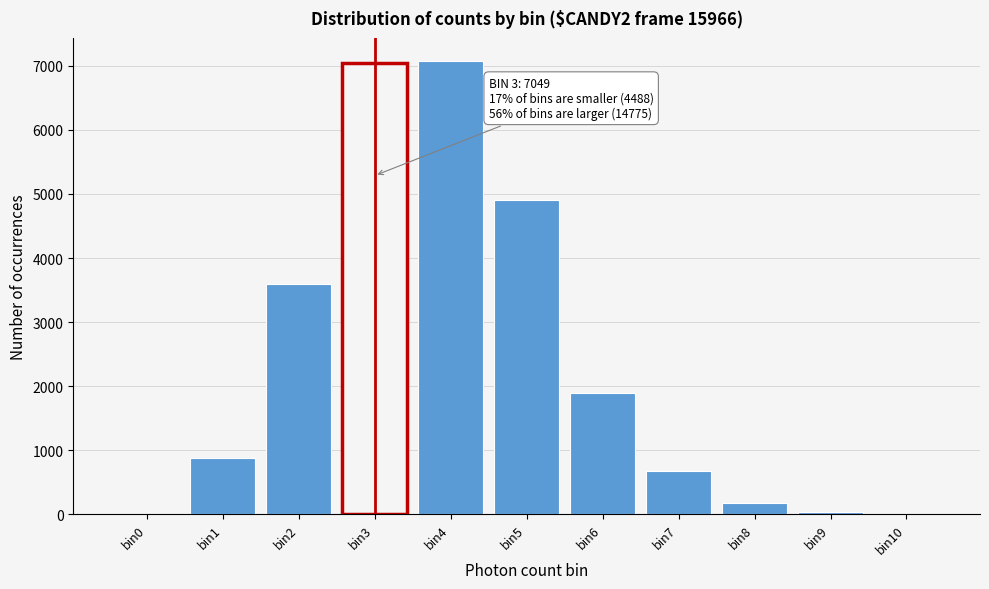

Is it true that the value at bin3 is 7049?

True